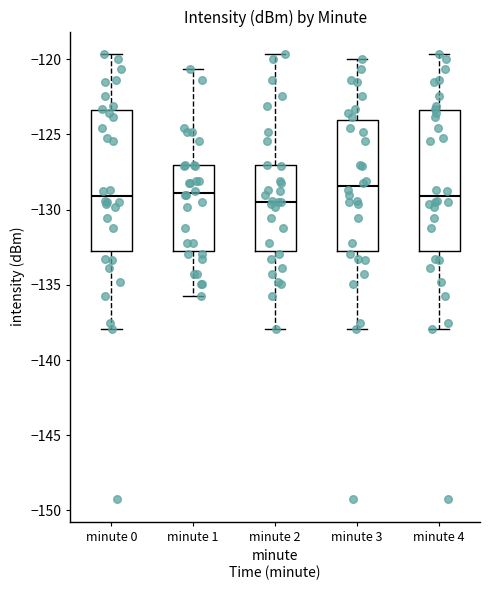

Reading left to right, transcribe this box plot: for each box, give where its median line is, the range the box spans, and where its two whiskers end, as read against the y-axis. The values are not printed on the chart, so give them approximately, as read against the axis.

minute 0: median -129.0, box -133.0 to -123.5, whiskers -138.0 to -119.5
minute 1: median -129.0, box -132.5 to -127.0, whiskers -135.5 to -120.5
minute 2: median -129.5, box -132.5 to -127.0, whiskers -138.0 to -119.5
minute 3: median -128.5, box -132.5 to -124.0, whiskers -138.0 to -120.0
minute 4: median -129.0, box -133.0 to -123.5, whiskers -138.0 to -119.5